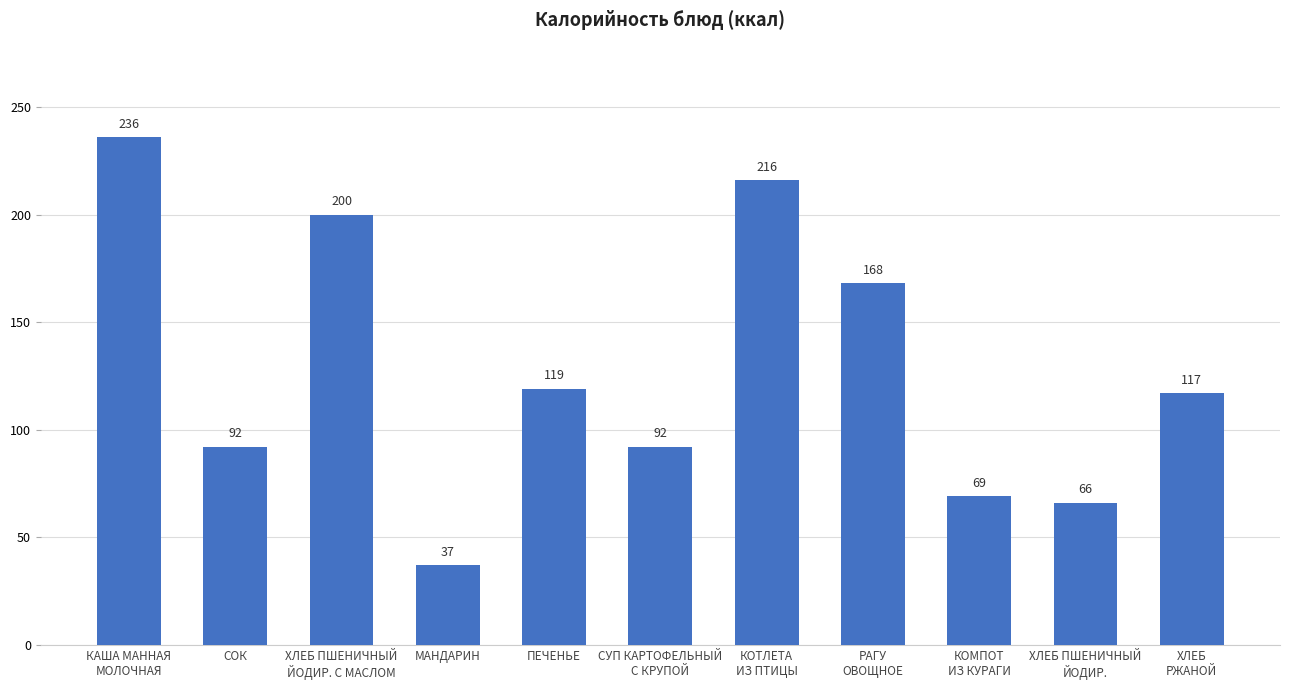

What is the greatest value displayed?

236